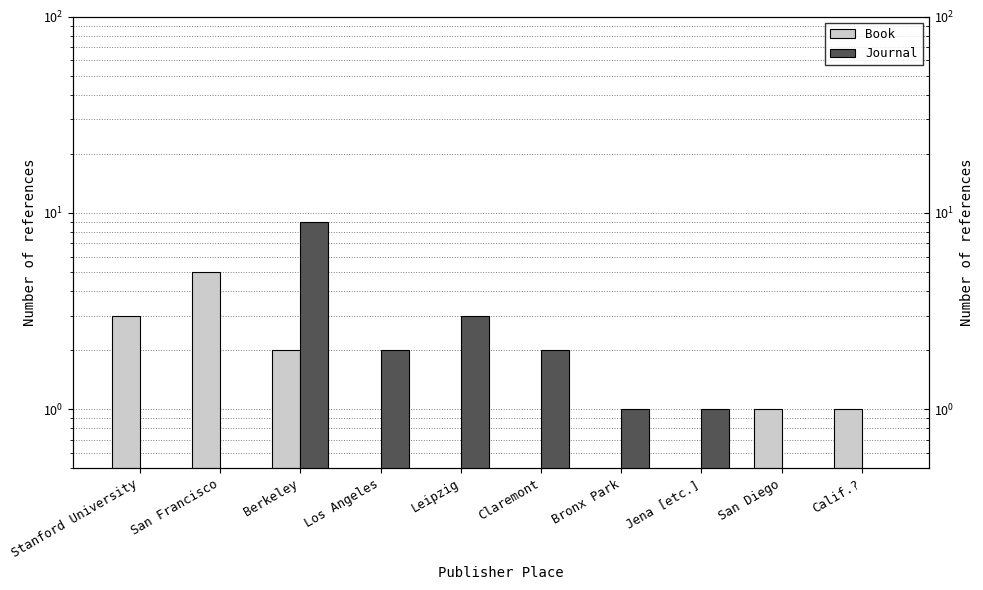

What is the label of the 8th bar from the left?

Jena [etc.]